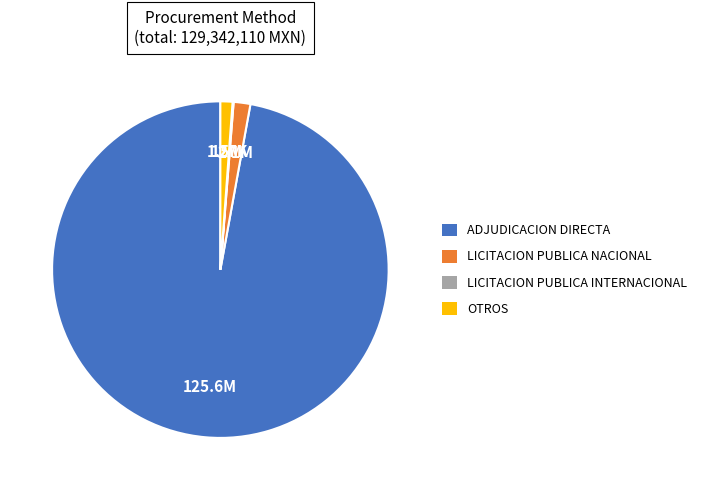

Do OTROS and LICITACION PUBLICA NACIONAL together represent more than half of the pie?

No